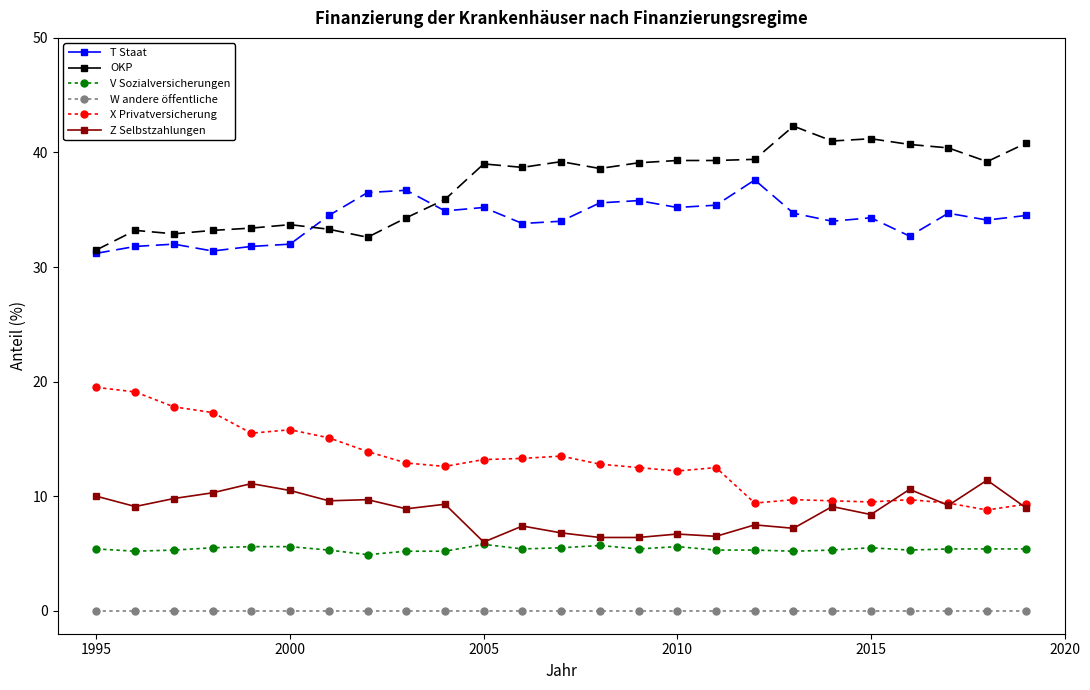

What is the value of the OKP point at the 11th from the left?

39.0